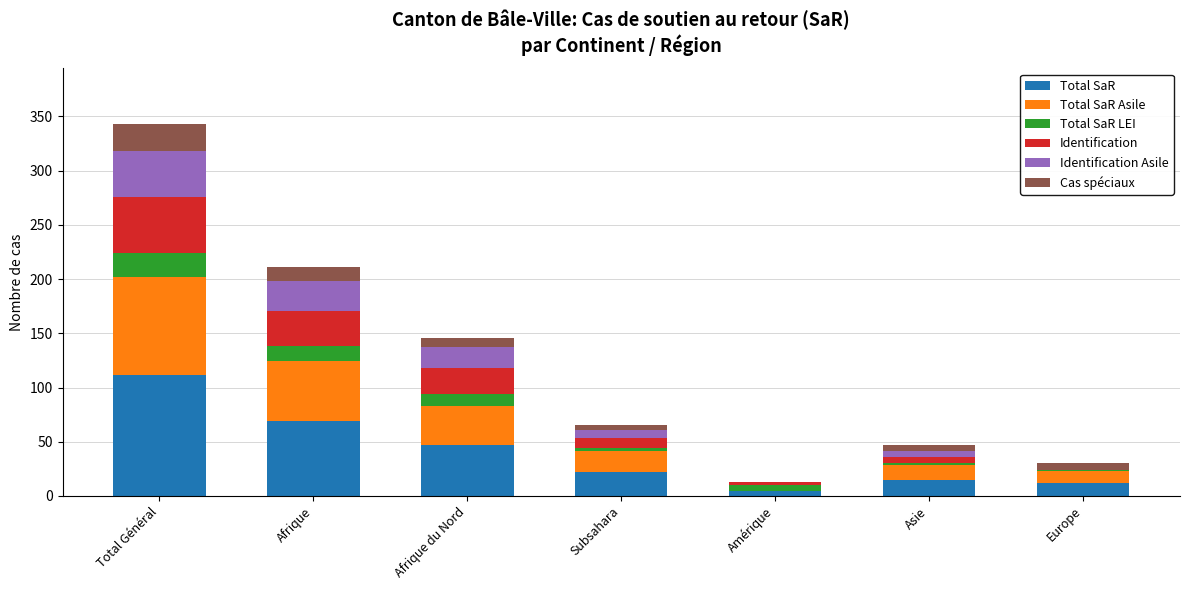

At which label does Total SaR reach its peak?

Total Général